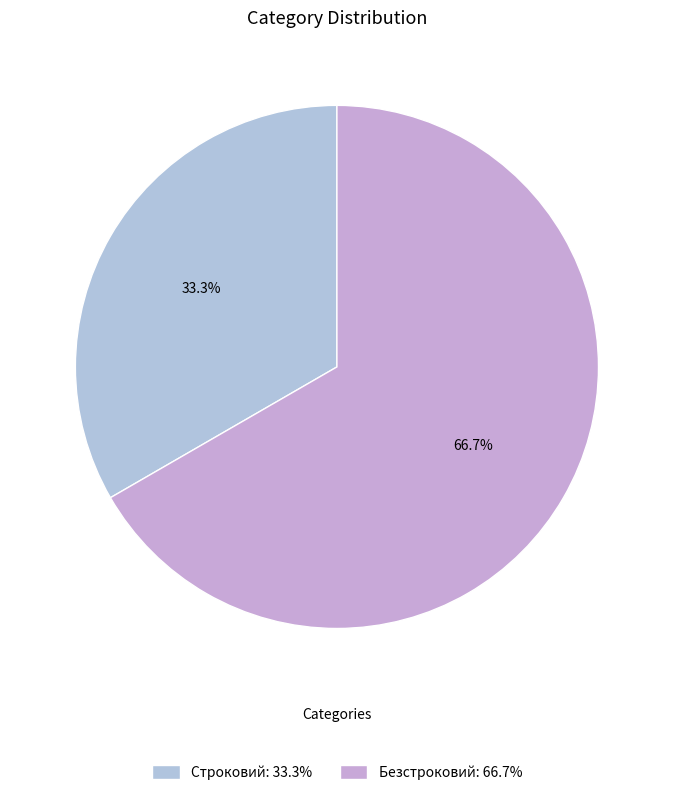

Approximately how many times larger is the value at Безстроковий compared to Строковий?

2.0